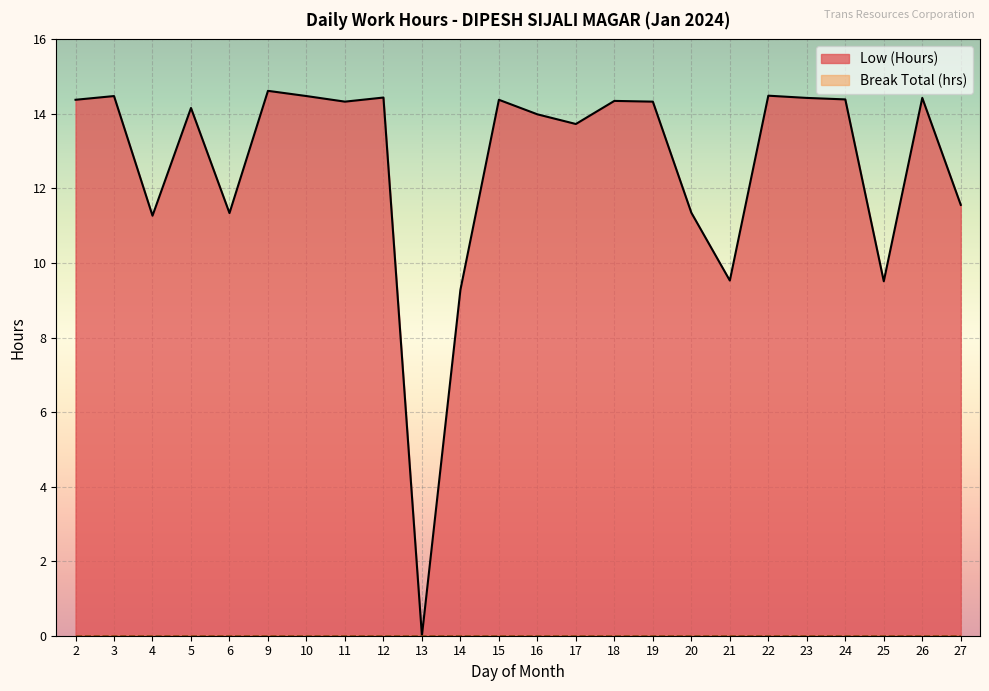

What is the difference between the maximum and minimum values?

14.6